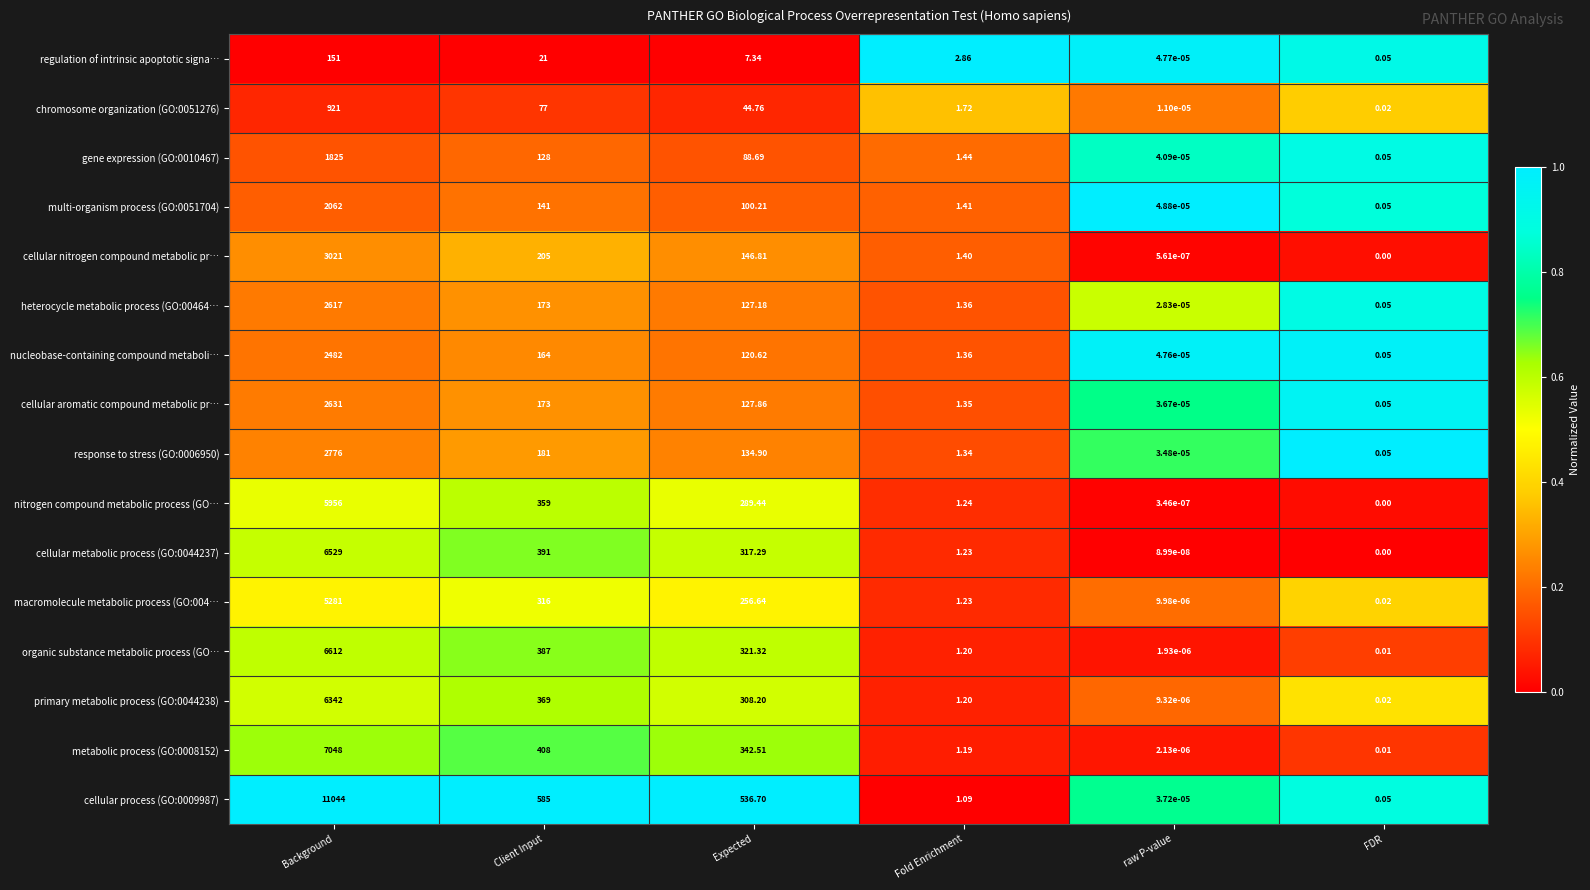

Is the value of cellular aromatic compound metabolic pr… at Fold Enrichment greater than the value of multi-organism process (GO:0051704) at Expected?

No